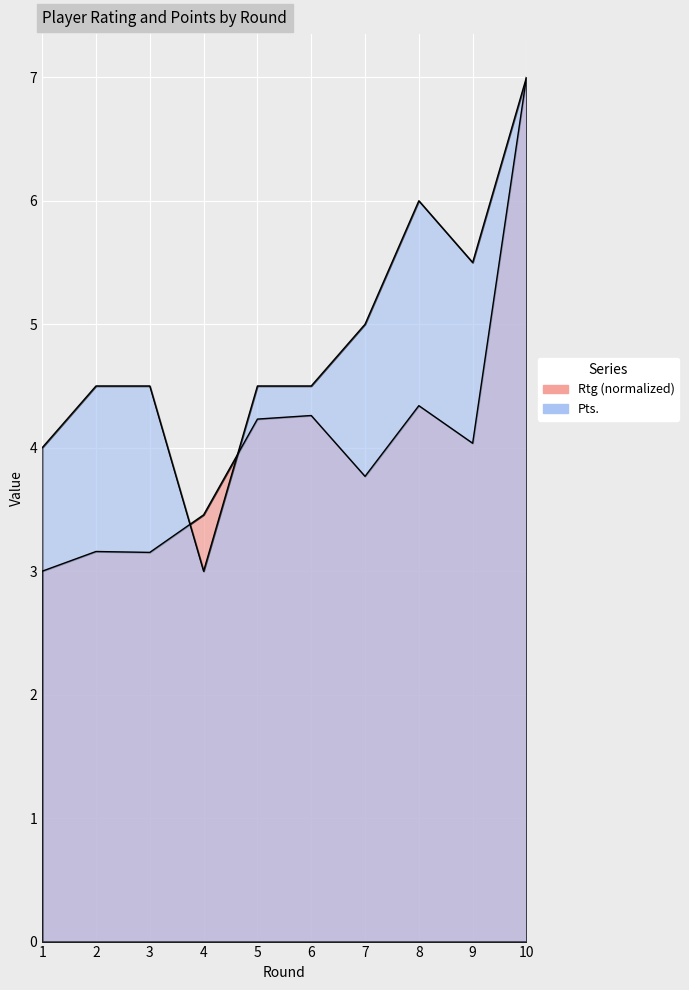

Rank the series by their maximum value, from lowest to highest.

Rtg, Pts.